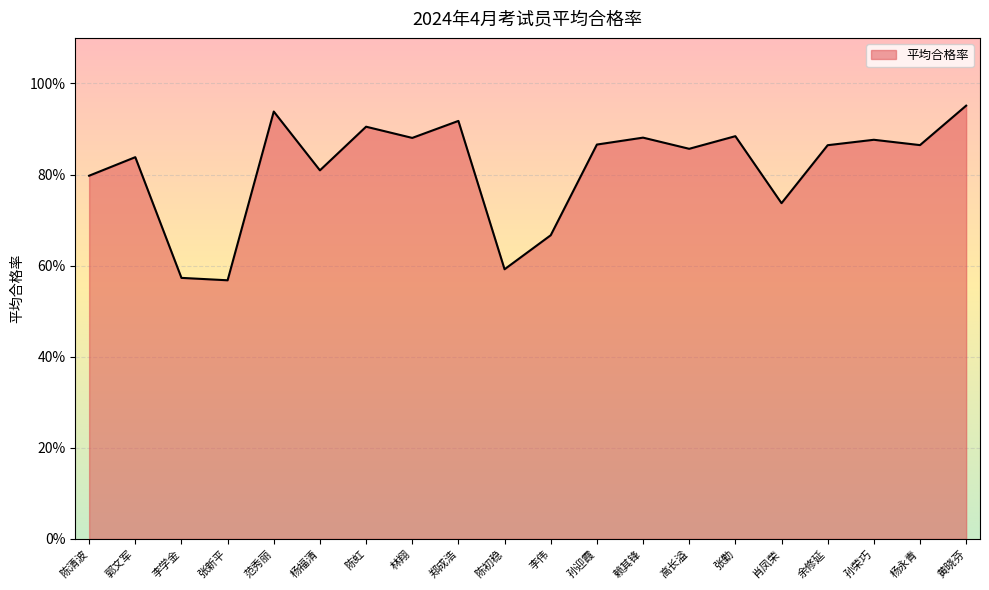

Is this an area chart (filled region under the line)?

Yes